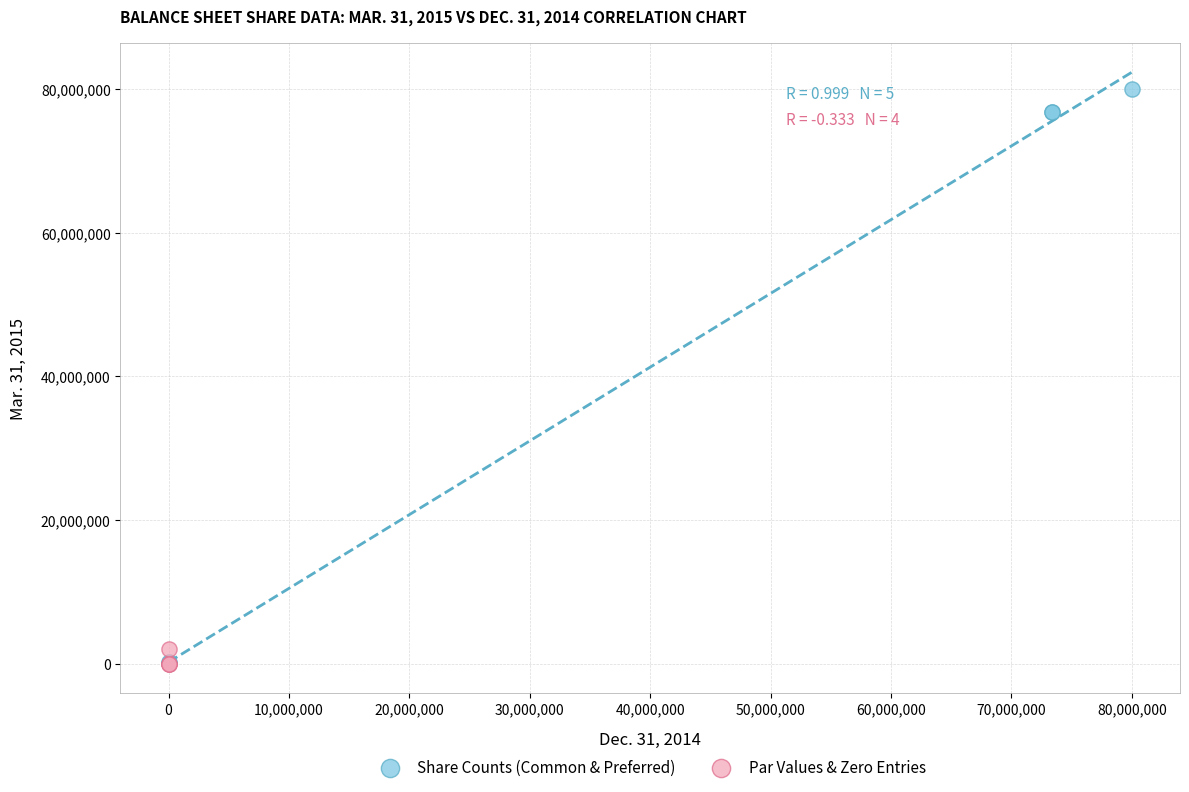

Which series contains the highest Y value?

Share Counts (Common & Preferred)